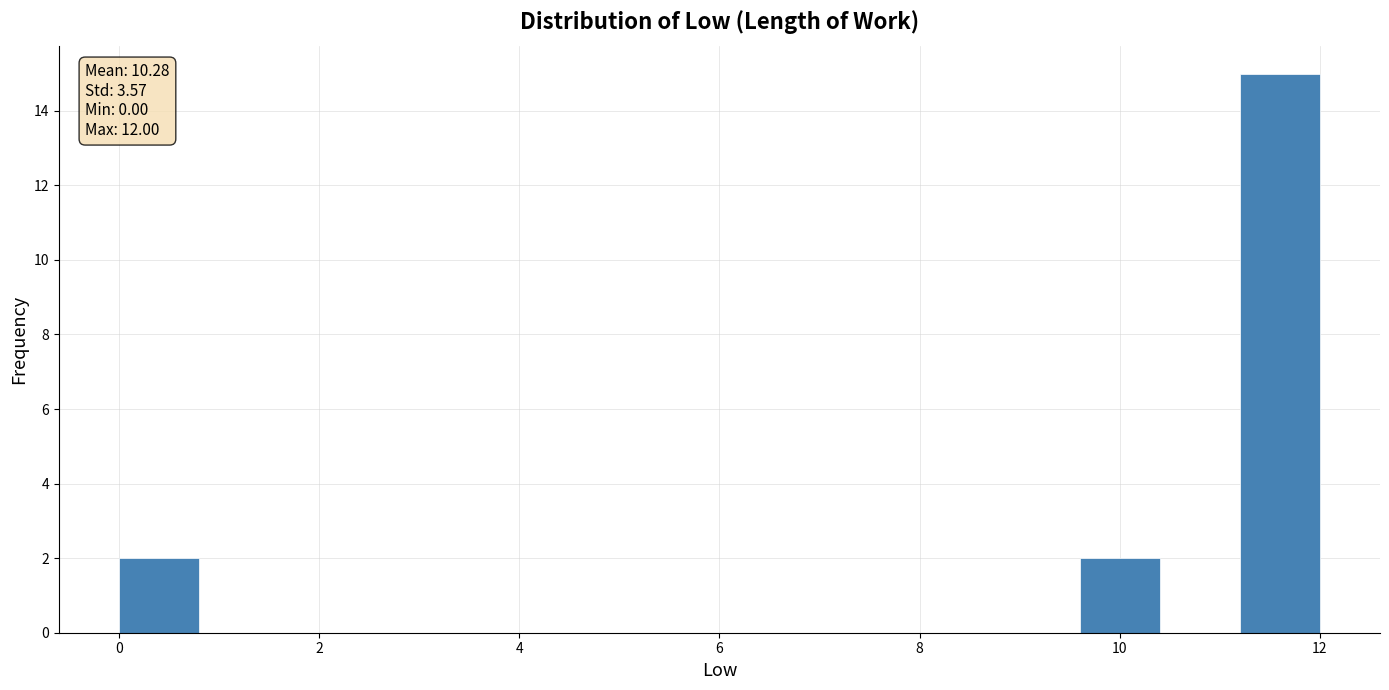

Over which range of the x-axis is the bar tallest?

11.2 to 12.0